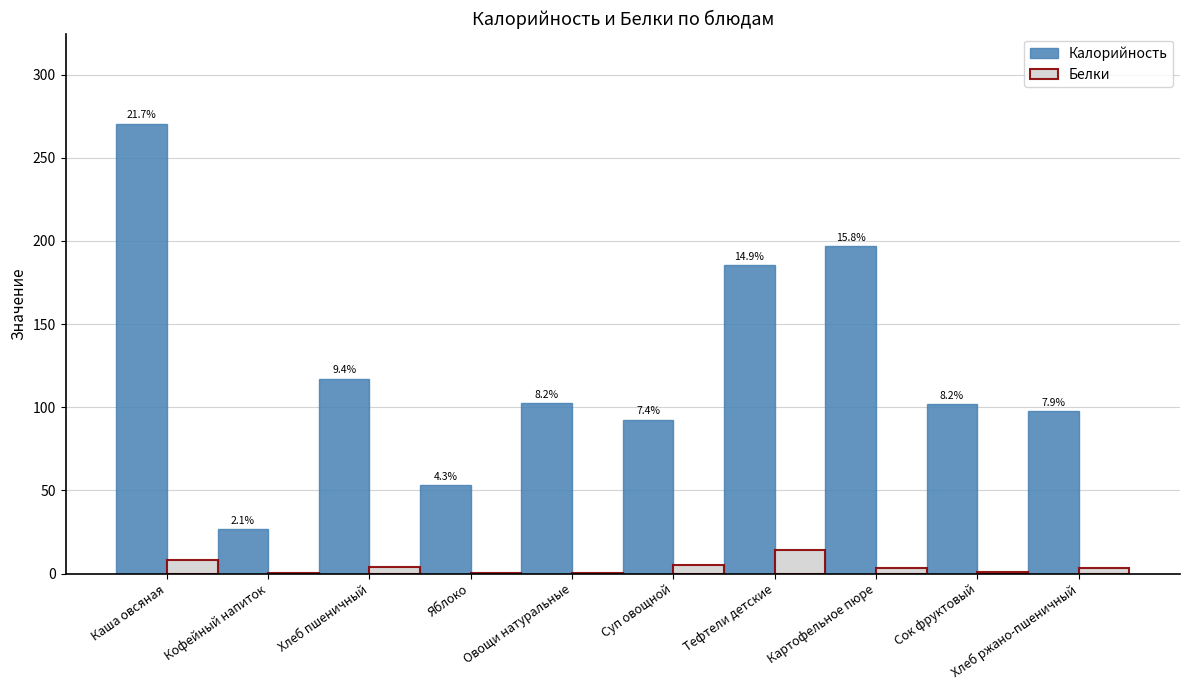

What is the difference between the second highest and minimum values in the Белки series?

7.4